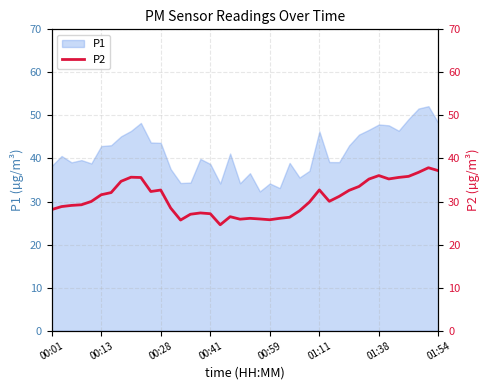

What is the change in value from 21 to 28?

+4.1